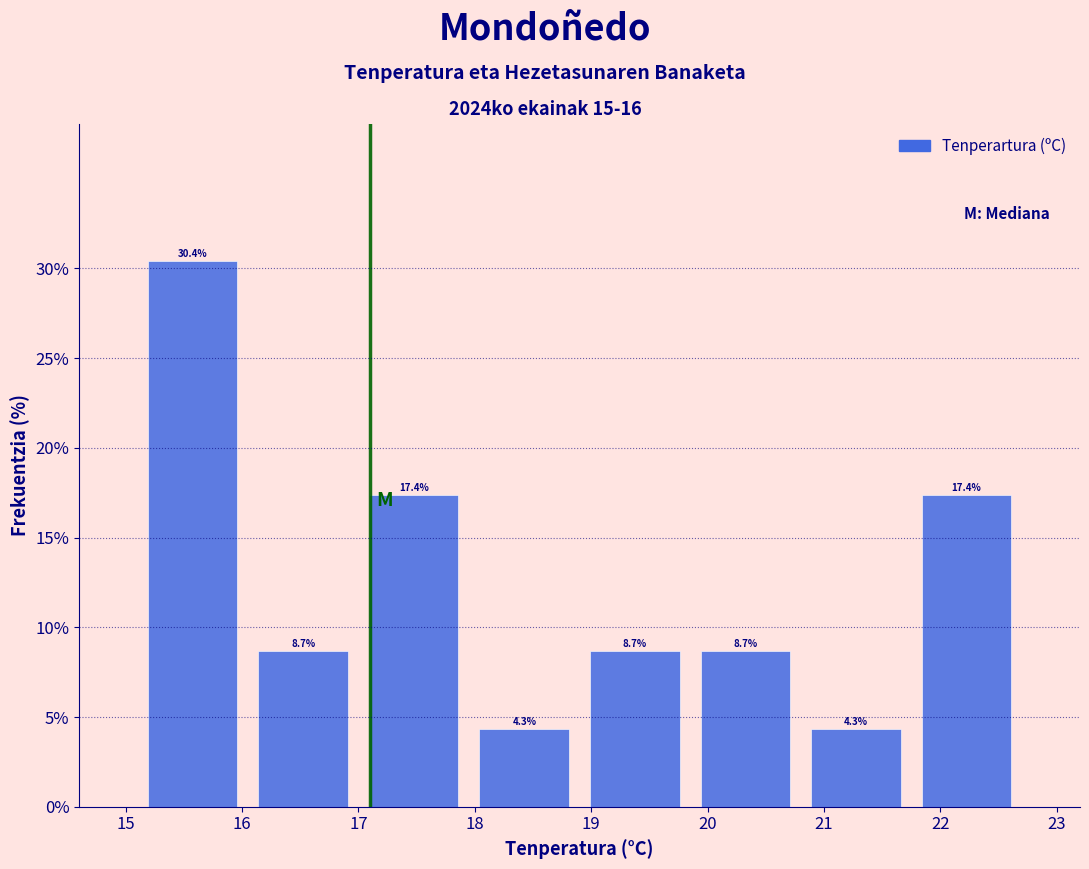

Reading left to right, transcribe this chart: for each bar, give the range it covers on the x-axis and its height. The bar edges are not printed on the chart, so give them approximately, as read against the axis.

15.10 to 16.05: 30.4
16.05 to 17.00: 8.7
17.00 to 17.95: 17.4
17.95 to 18.90: 4.3
18.90 to 19.85: 8.7
19.85 to 20.80: 8.7
20.80 to 21.75: 4.3
21.75 to 22.70: 17.4